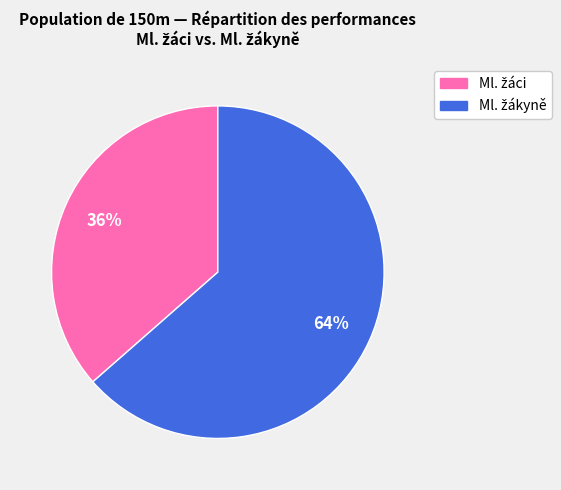

Is there any slice that represents more than half of the pie?

Yes